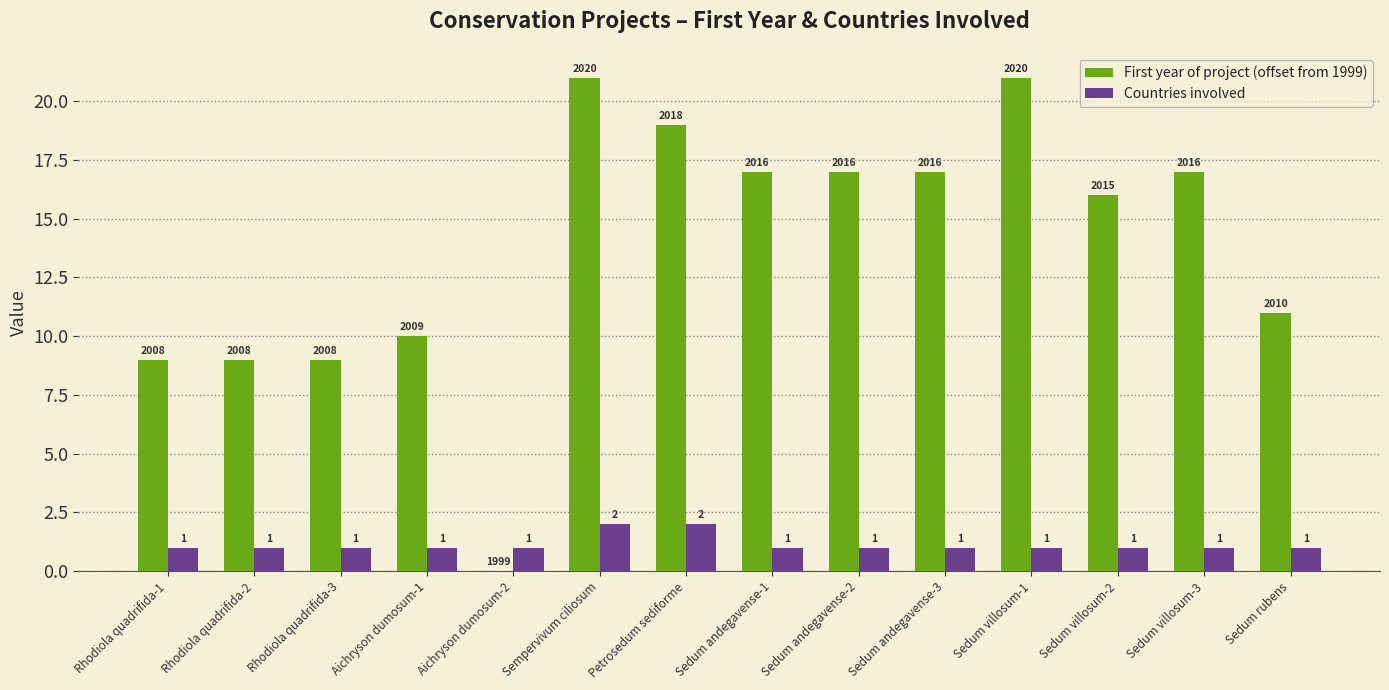

What is the sum of the First year of project (offset from 1999) values at Sedum andegavense-3 and Sedum rubens?

28